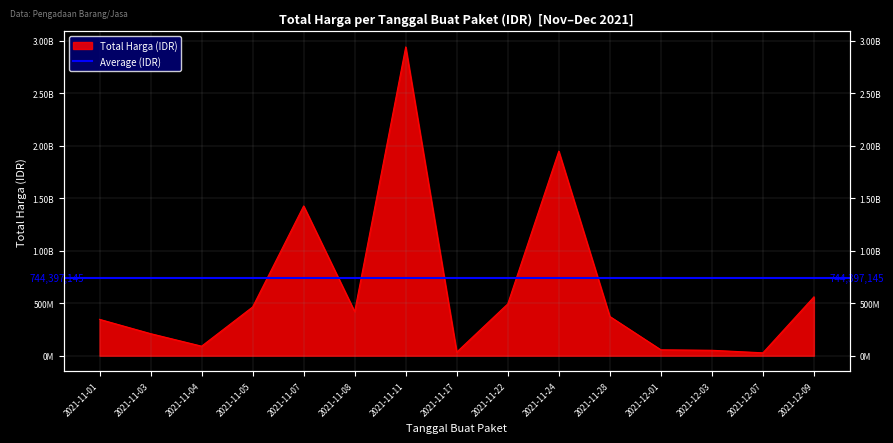

Rank the categories by value from highest to lowest.

2021-11-11, 2021-11-24, 2021-11-07, 2021-12-09, 2021-11-22, 2021-11-05, 2021-11-08, 2021-11-28, 2021-11-01, 2021-11-03, 2021-11-04, 2021-12-01, 2021-12-03, 2021-11-17, 2021-12-07